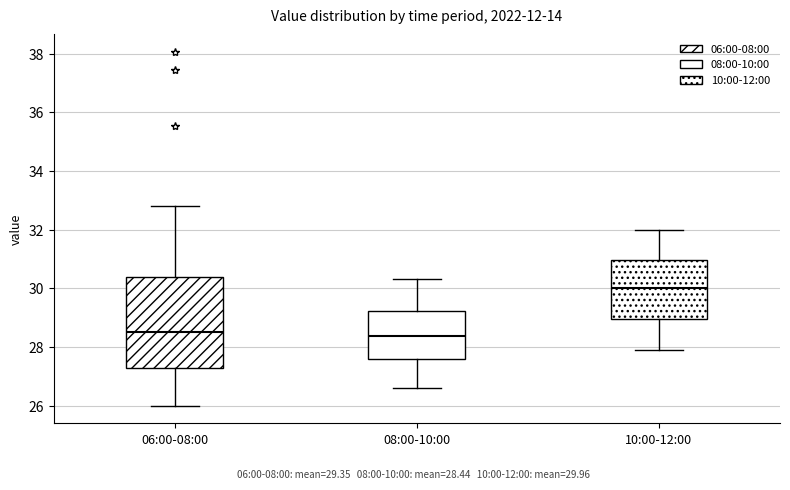

Comparing the boxes themselves (not the whiskers), which one is the tallest?

06:00-08:00